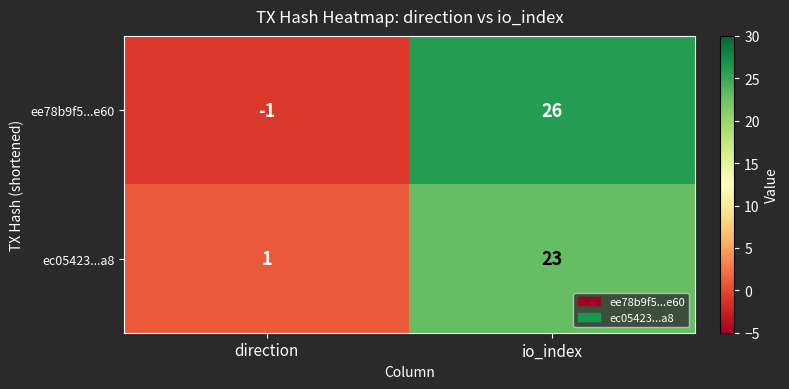

Reading left to right, extract all data points from this chart.

ee78b9f5...e60: -1	26
ec05423...a8: 1	23